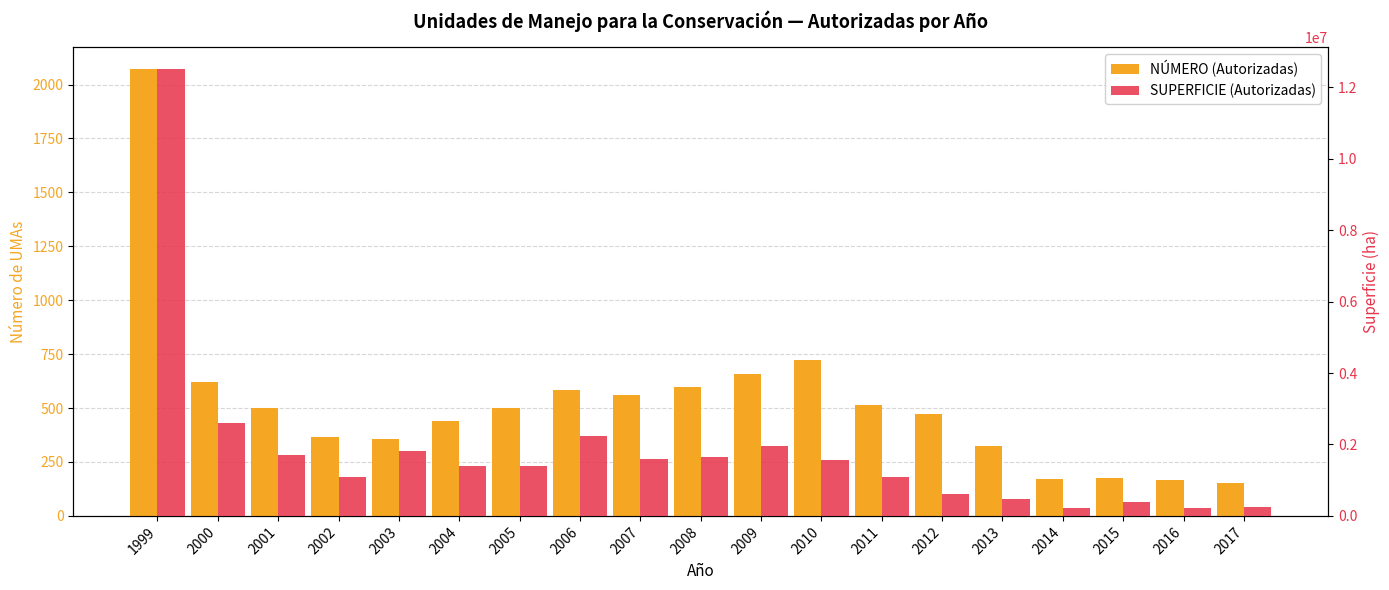

At how many categories does at least one series exceed 9308912?

1